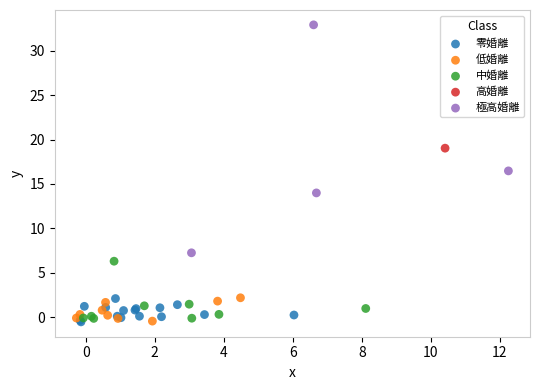

What are all the series names shown in the legend?

零婚離, 低婚離, 中婚離, 高婚離, 極高婚離